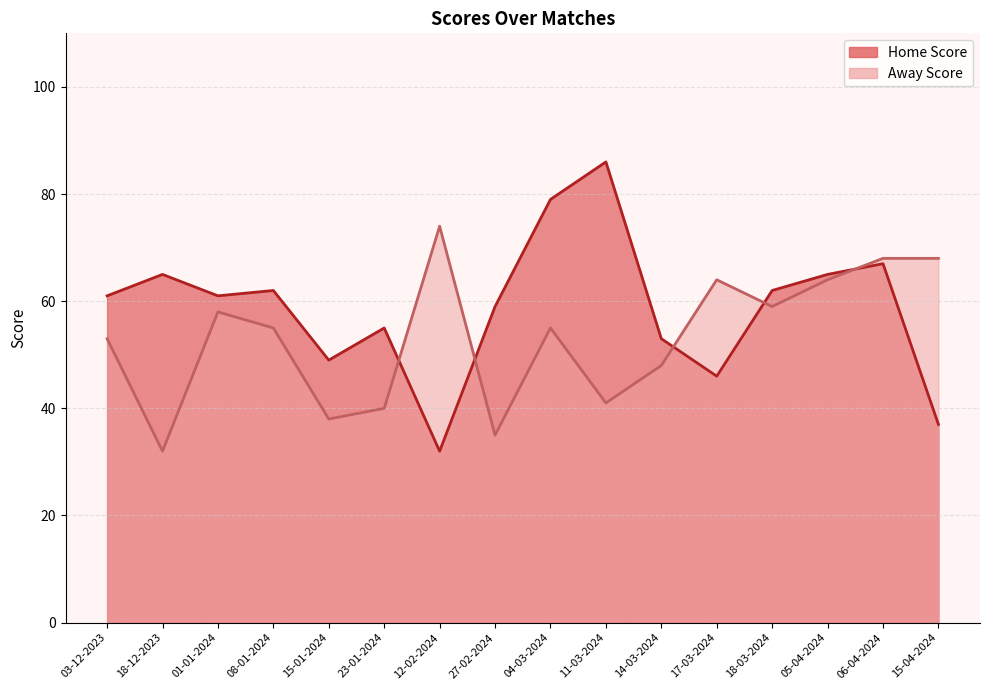

Reading right to left, transcribe all the data shown in this chart.

Home Score: 37	67	65	62	46	53	86	79	59	32	55	49	62	61	65	61
Away Score: 68	68	64	59	64	48	41	55	35	74	40	38	55	58	32	53